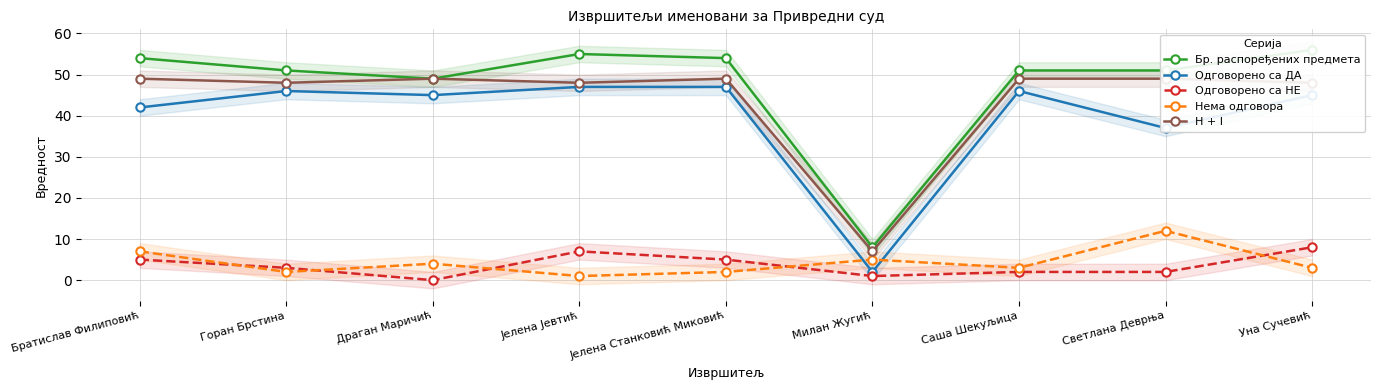

What is the spread (max minus min) of values at Драган Маричић?

49